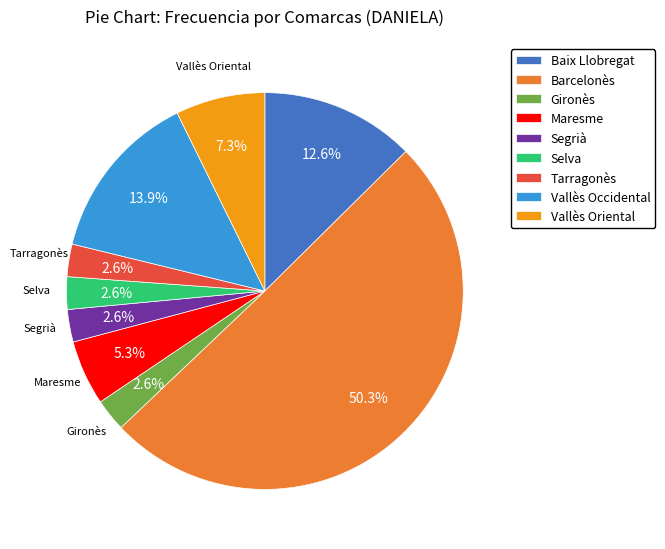

What percentage is the Vallès Occidental slice, to the nearest percent?

14%